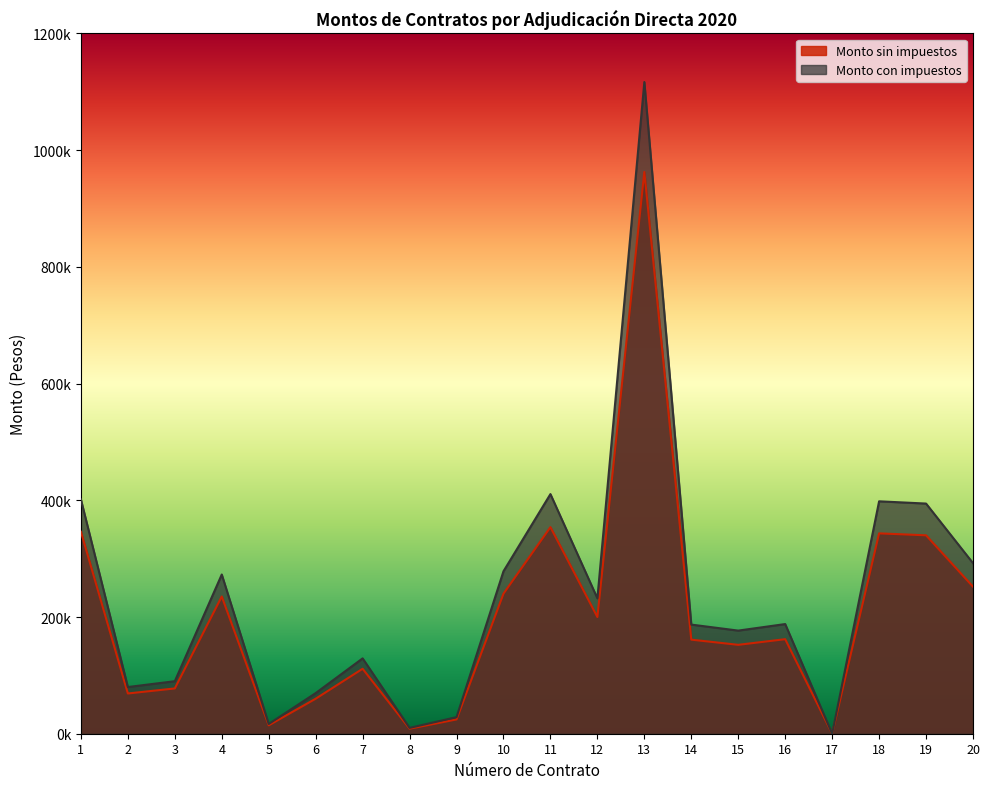

Does the chart display data point markers on the line(s)?

No